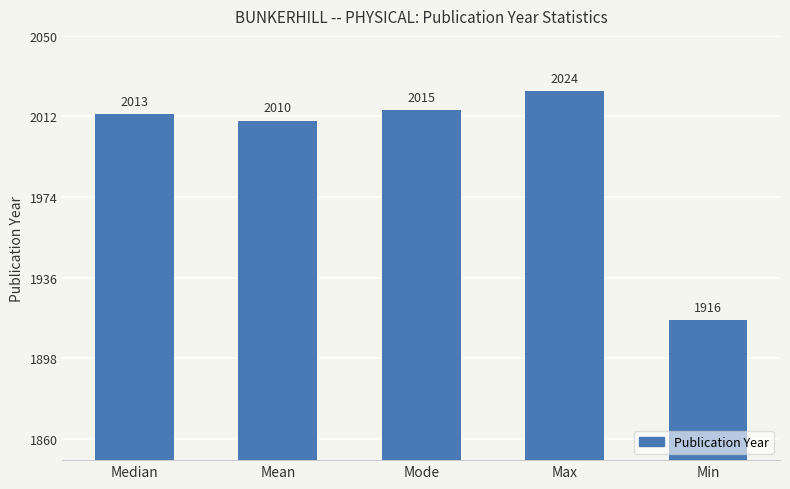

The chart shows a value of 2013 at Median. True or false?

True